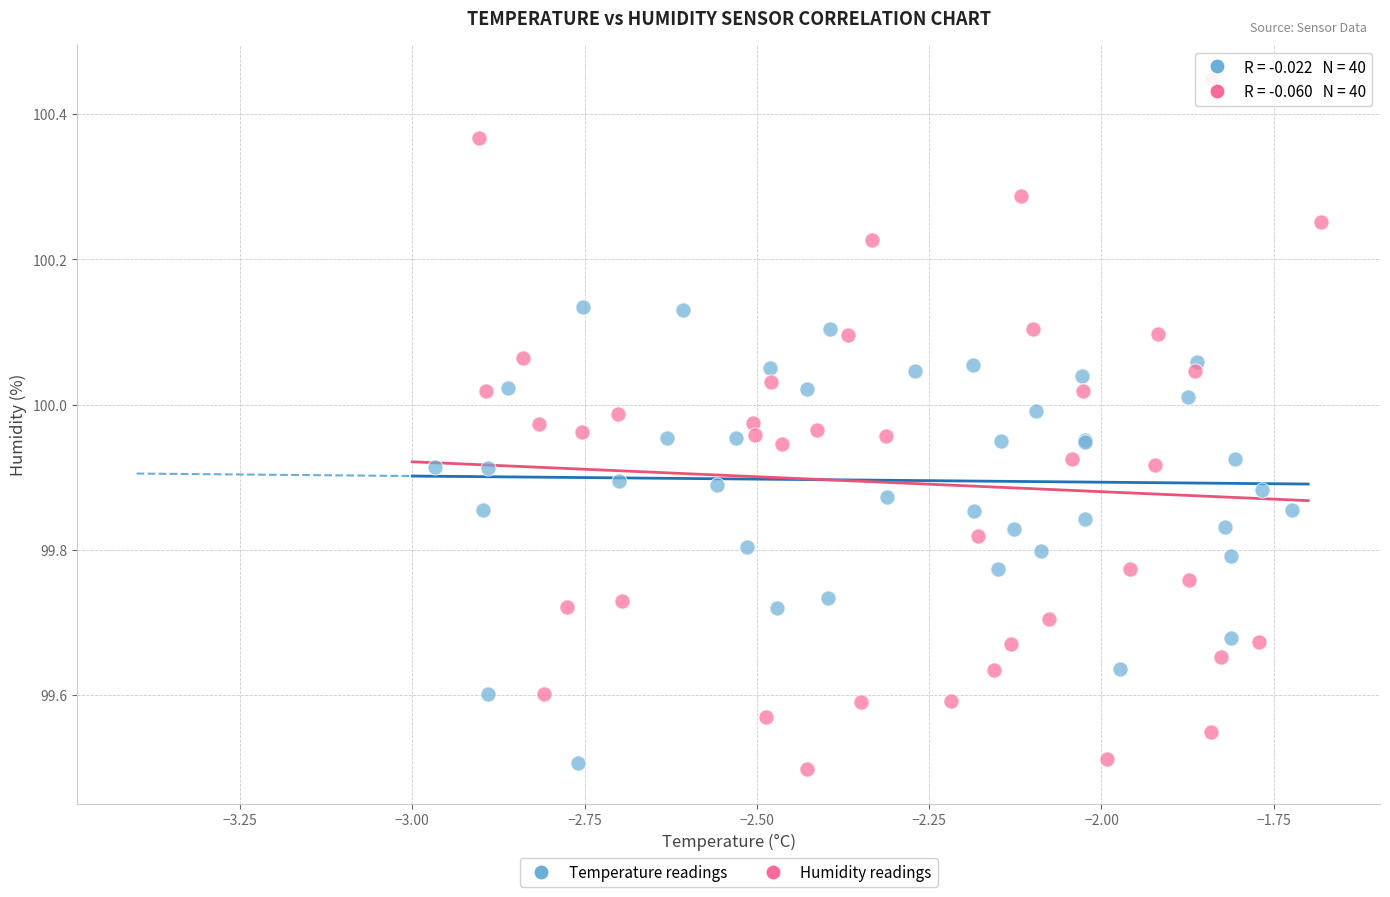

Which series reaches the maximum Y coordinate?

Humidity readings